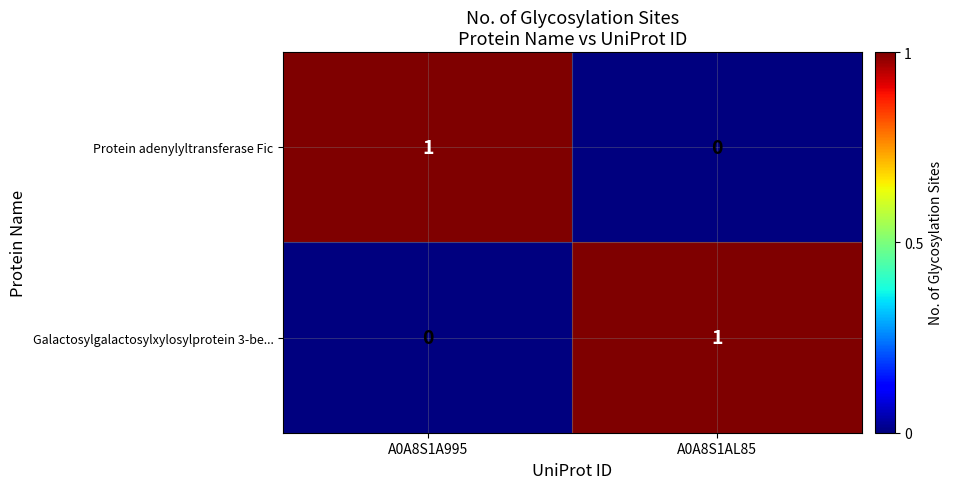

How many categories are shown in the chart?

2